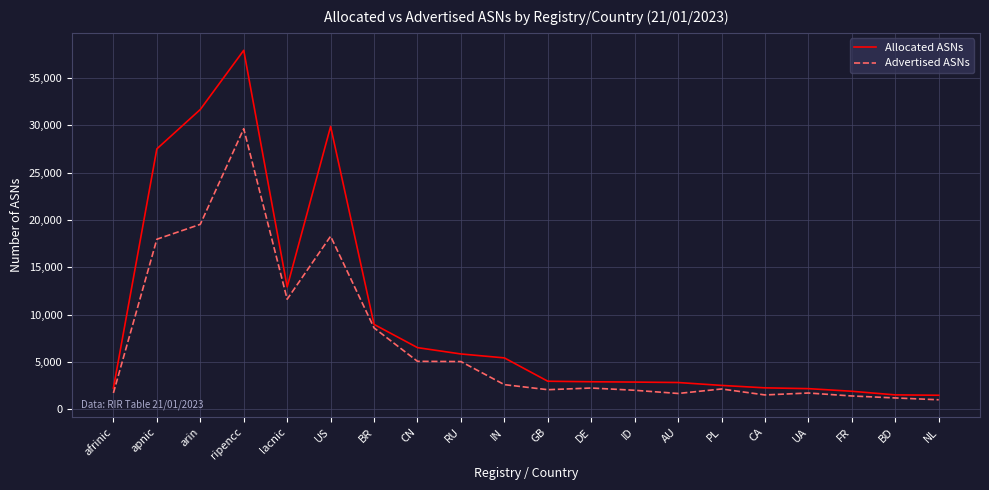

What is the sum of the Advertised ASNs values at arin and UA?

21271